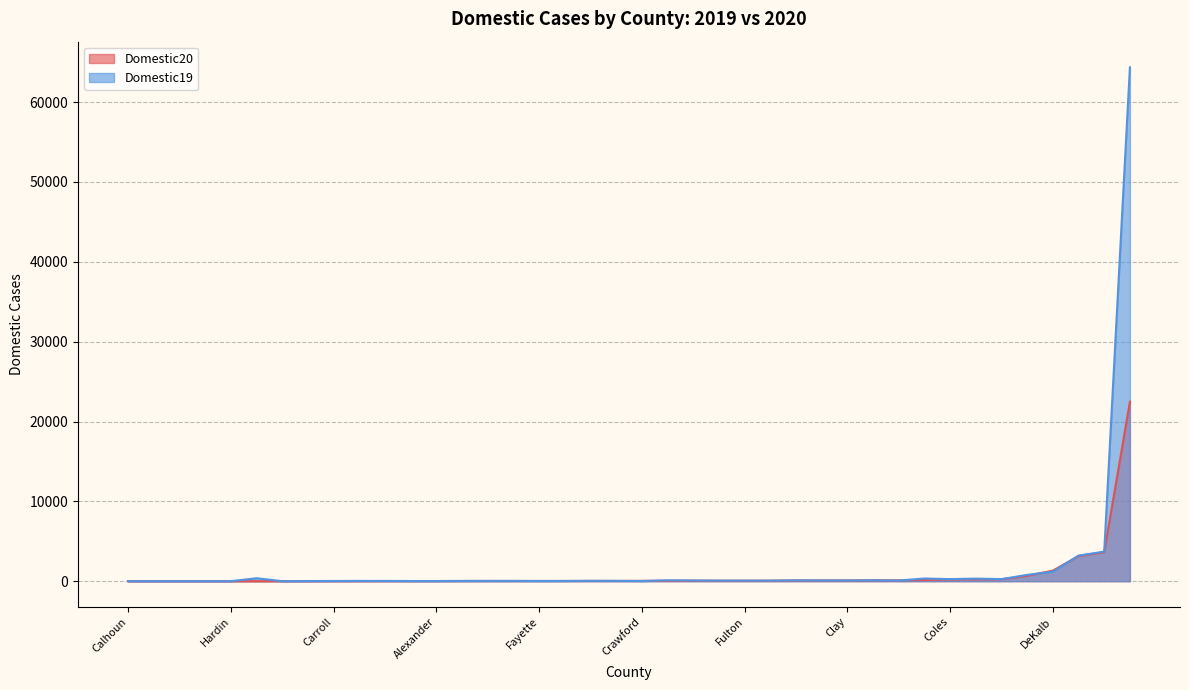

What is the label of the 36th point from the right?

Brown